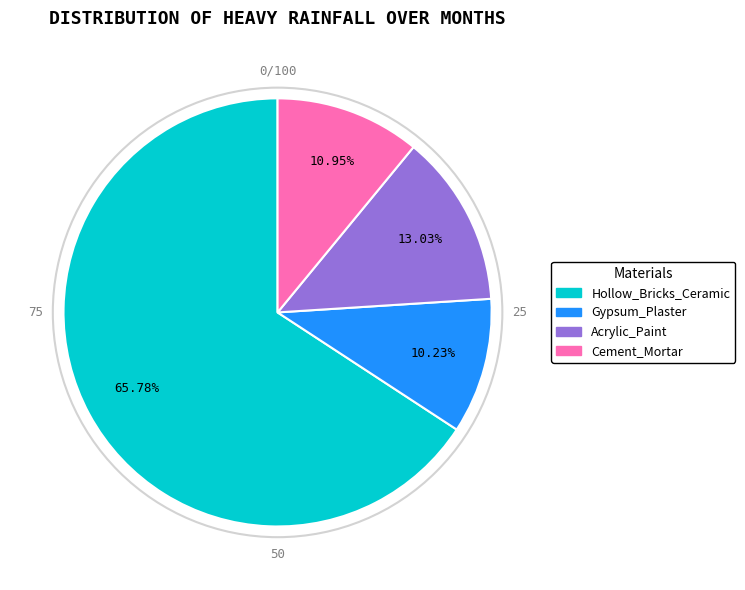

Is the sum of Cement_Mortar and Gypsum_Plaster greater than half?

No